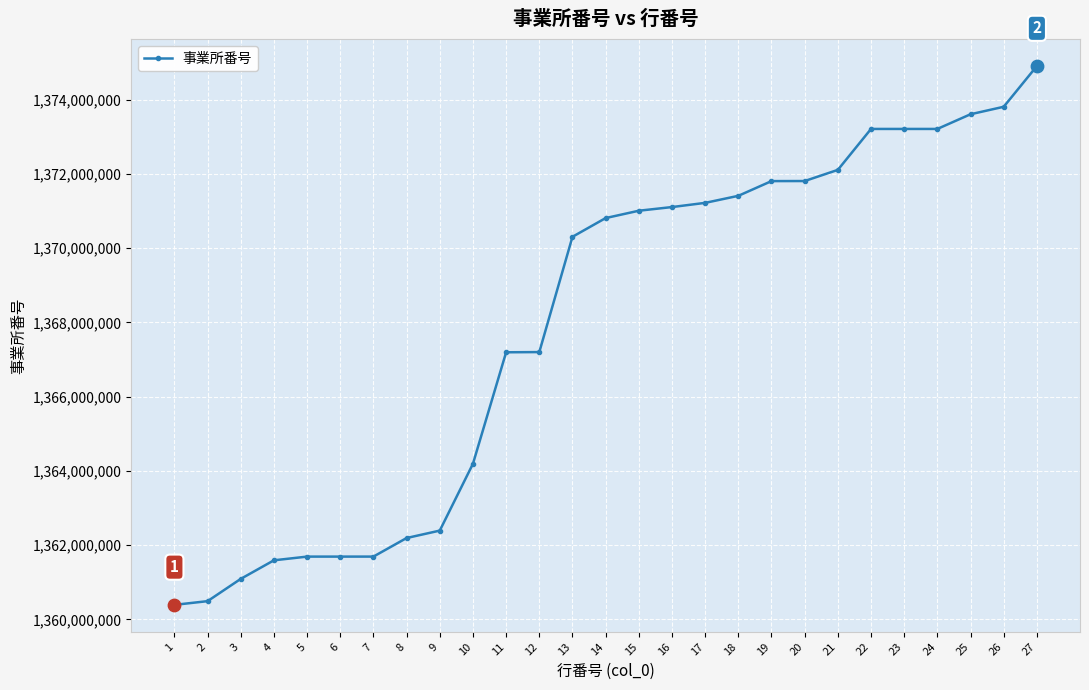

Which has a higher value, 20 or 18?

20